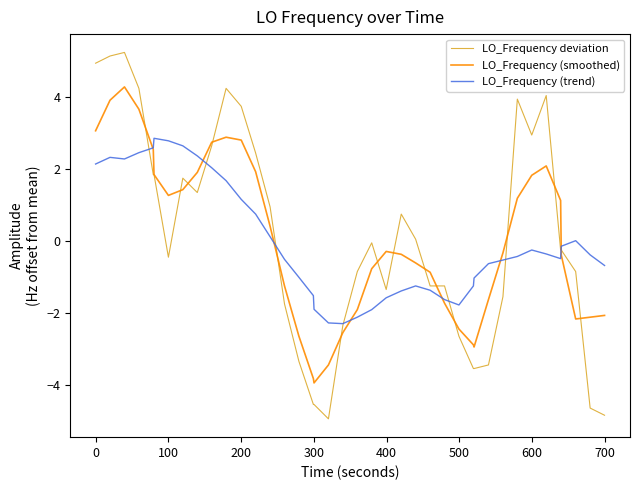

Which series has the widest spread of values?

LO_Frequency deviation